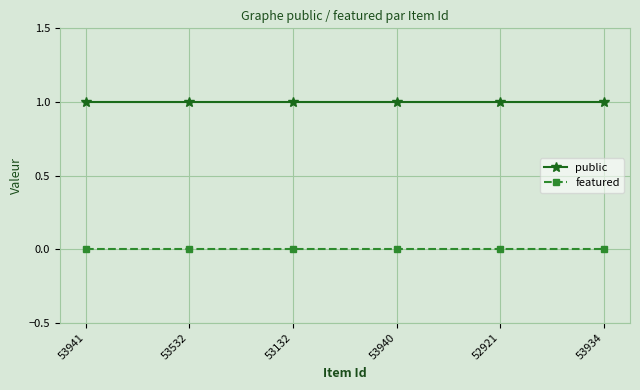

Is it true that public equals 1 at 53941?

True